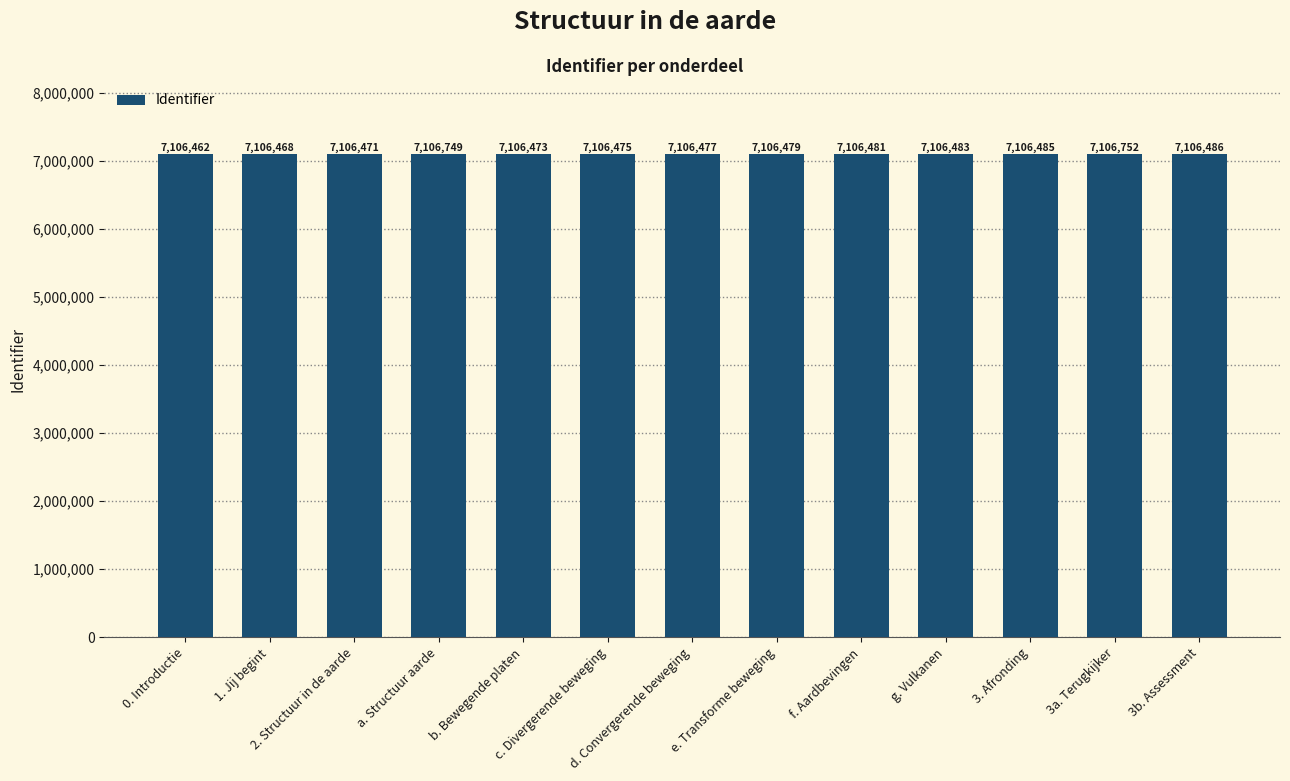

What is the change in value from g. Vulkanen to 3b. Assessment?

+3